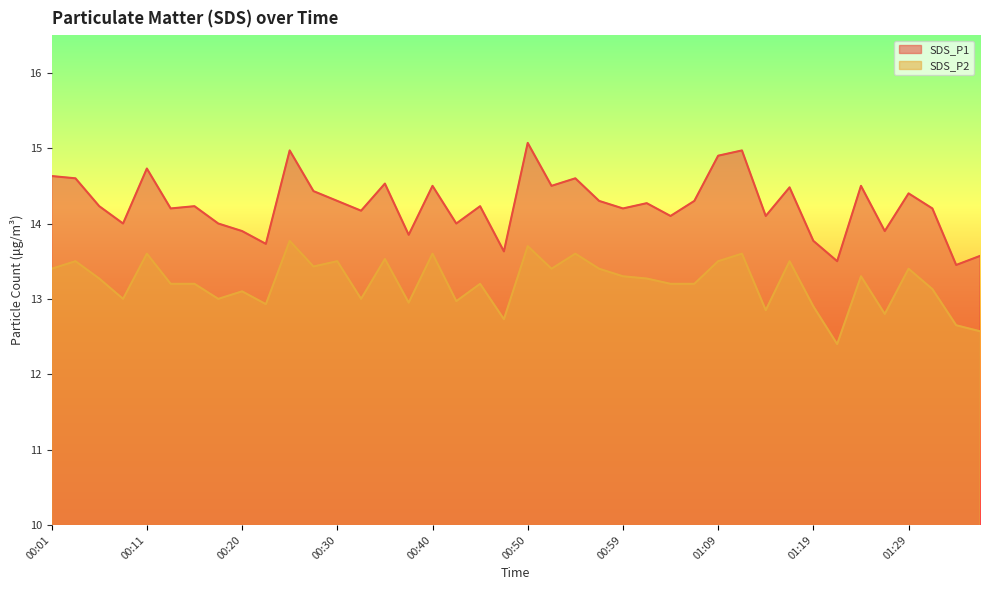

Does the chart display data point markers on the line(s)?

No